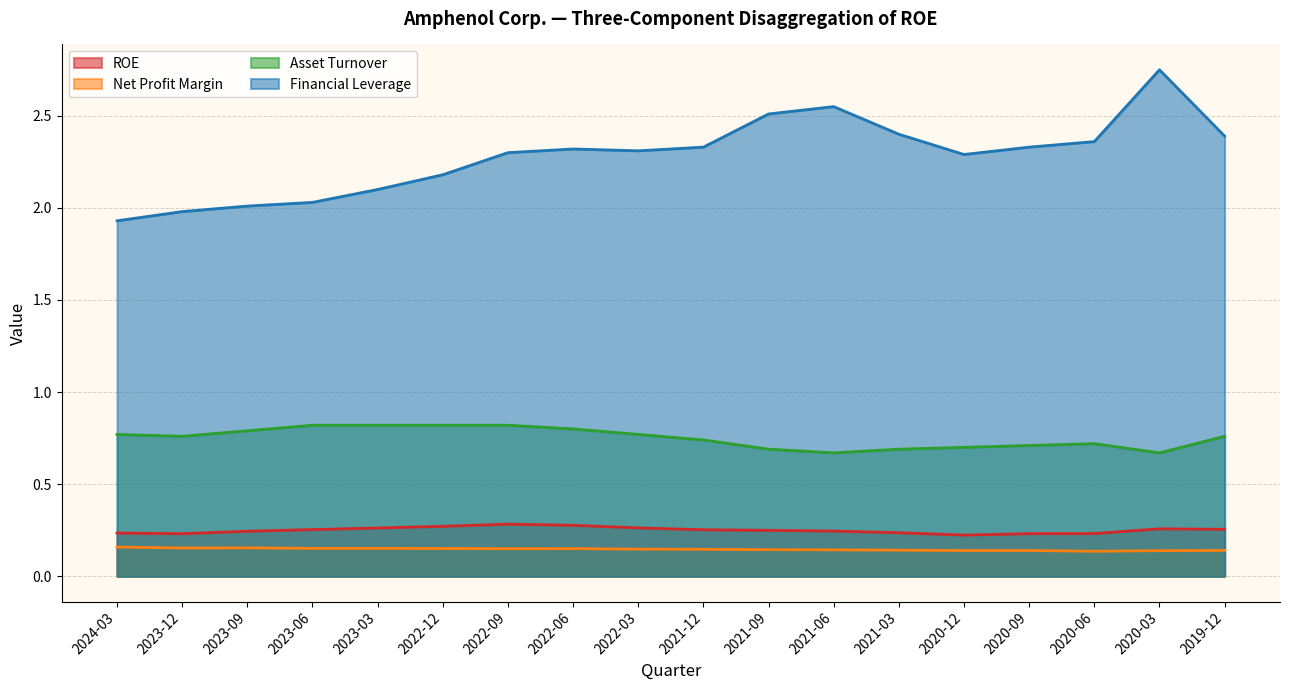

Does the chart display data point markers on the line(s)?

No